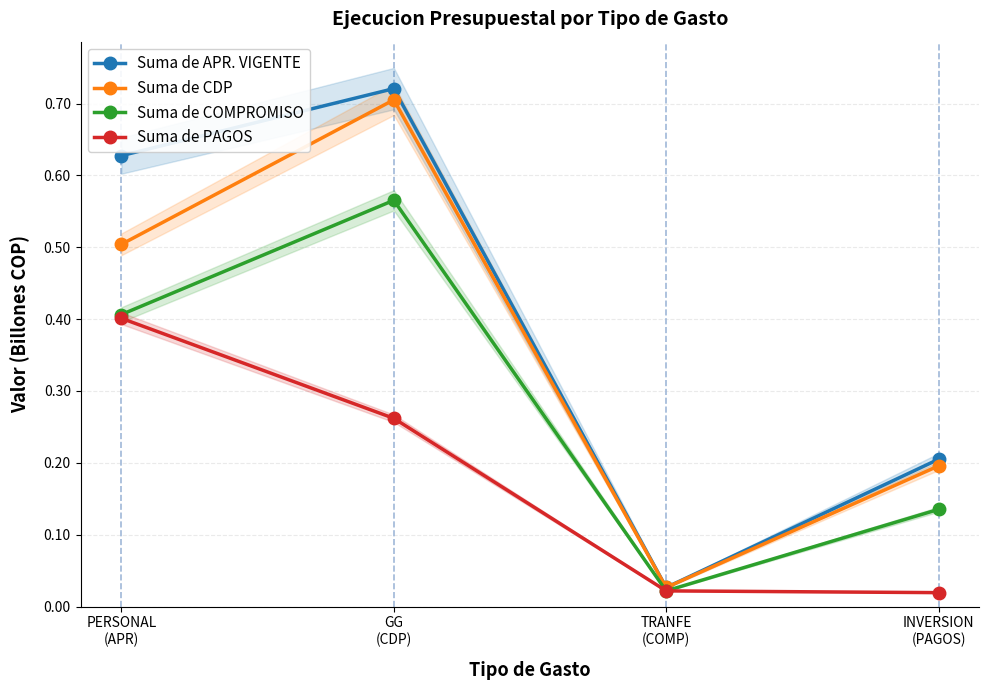

How many lines are shown in the chart?

4